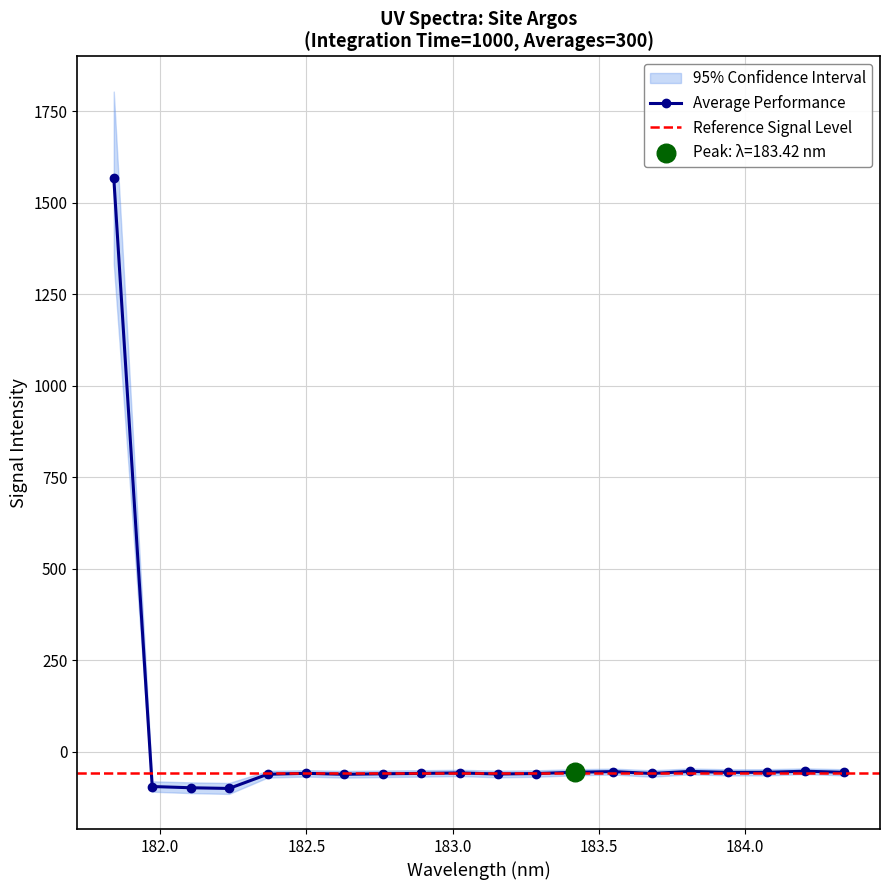

What is the maximum value for Average Performance?

1568.8